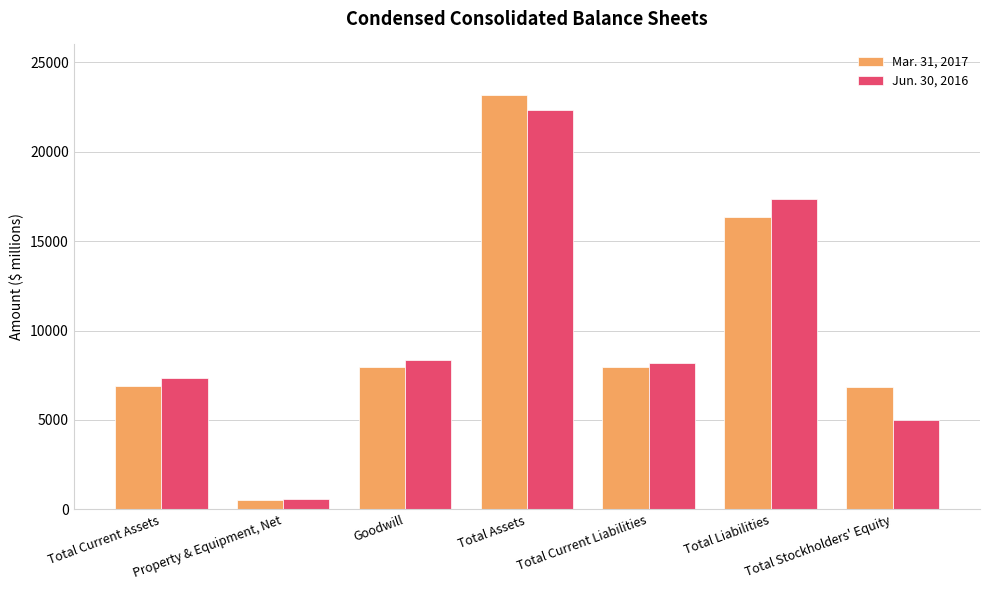

What is the difference between the maximum and minimum values in the Mar. 31, 2017 series?

22640